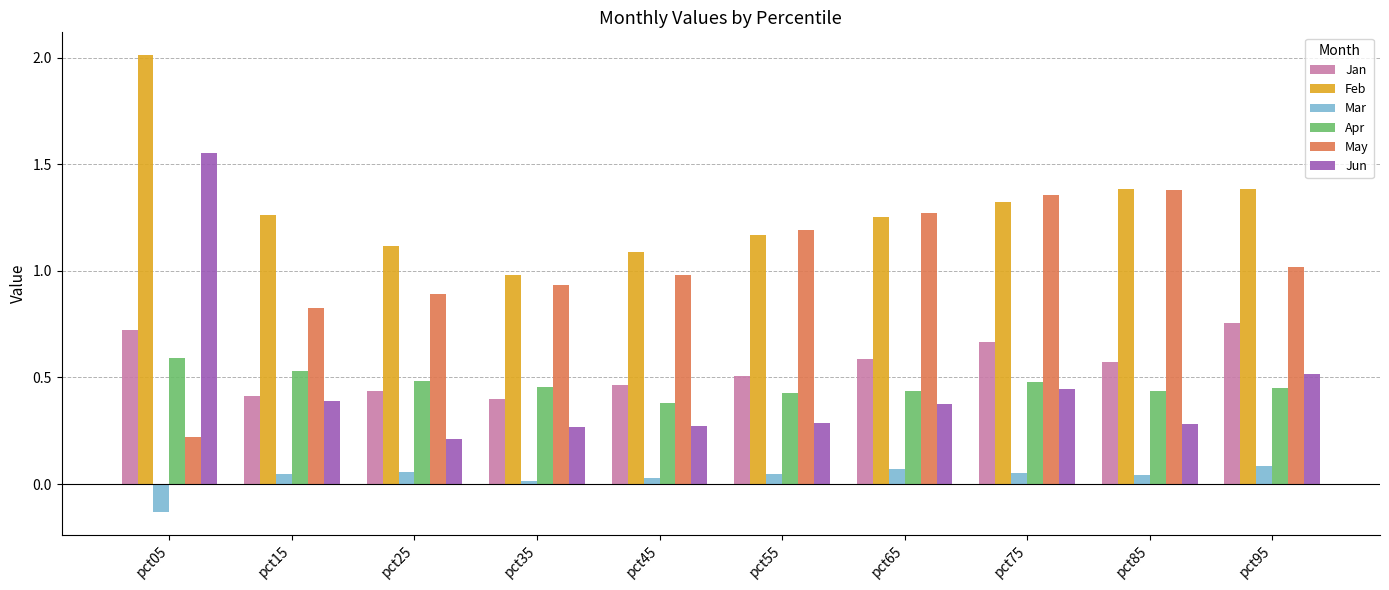

What are all the series names shown in the legend?

Jan, Feb, Mar, Apr, May, Jun